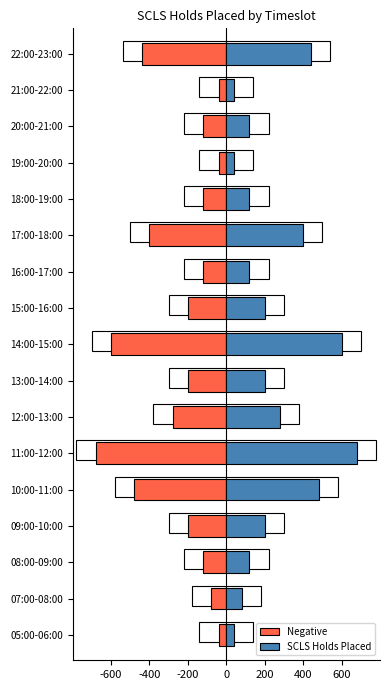

What value does the Negative series have at 08:00-09:00?

-3